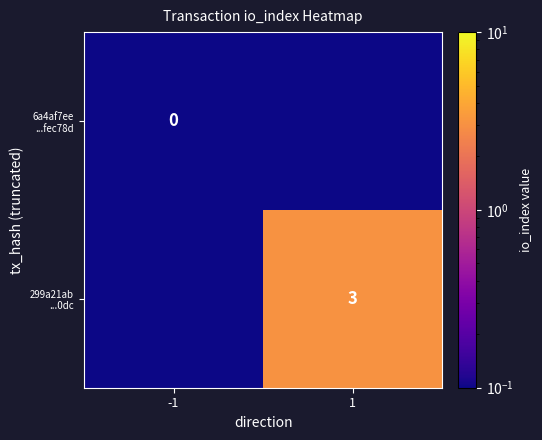

What is the difference between the highest and lowest values at -1?

0.1